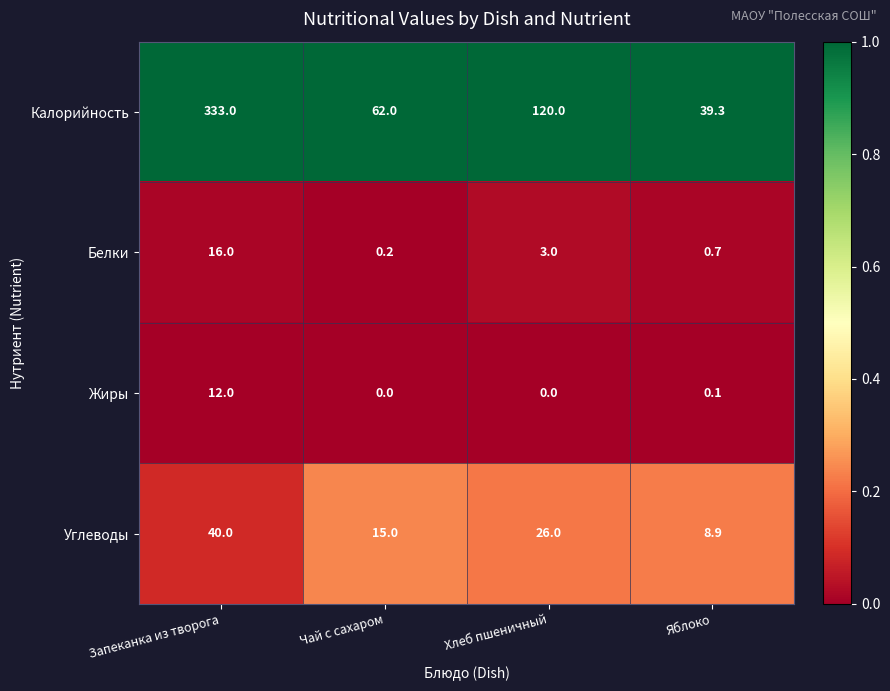

List the series in order of their peak value, highest first.

Калорийность, Углеводы, Белки, Жиры